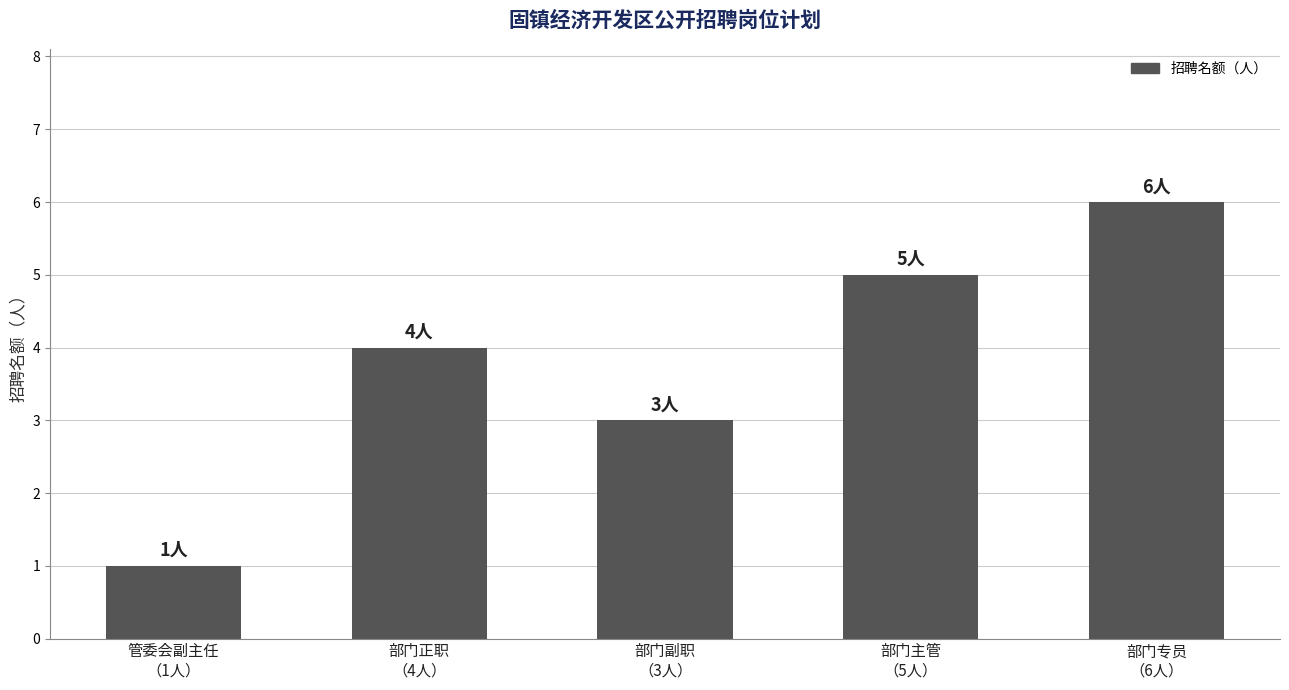

What is the sum of all values?

19